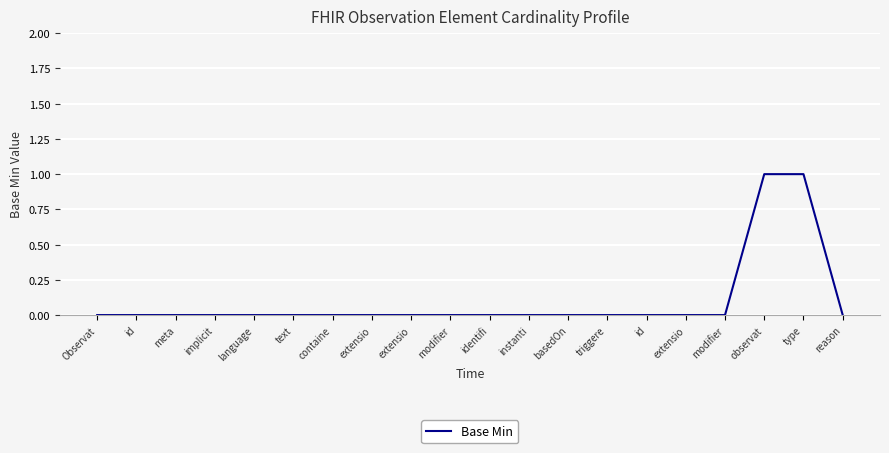

Reading right to left, extract all data points from this chart.

reason=0	type=1	observat=1	modifier=0	extensio=0	id=0	triggere=0	basedOn=0	instanti=0	identifi=0	modifier=0	extensio=0	extensio=0	containe=0	text=0	language=0	implicit=0	meta=0	id=0	Observat=0